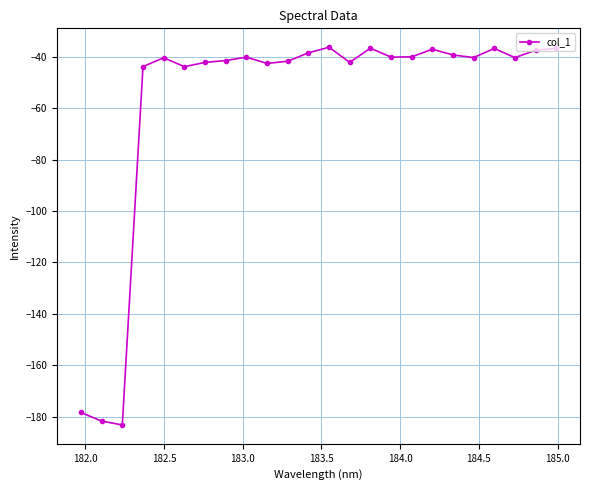

What is the maximum value shown in the chart?

-36.3